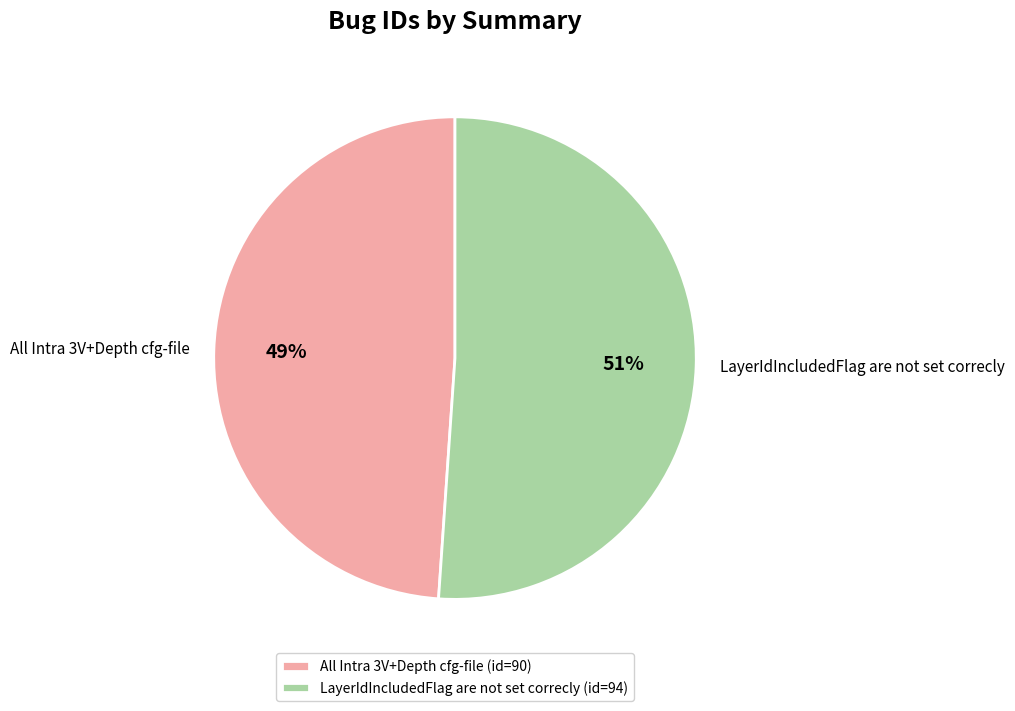

To the nearest percent, what percentage of the pie is LayerIdIncludedFlag are not set correcly?

51%